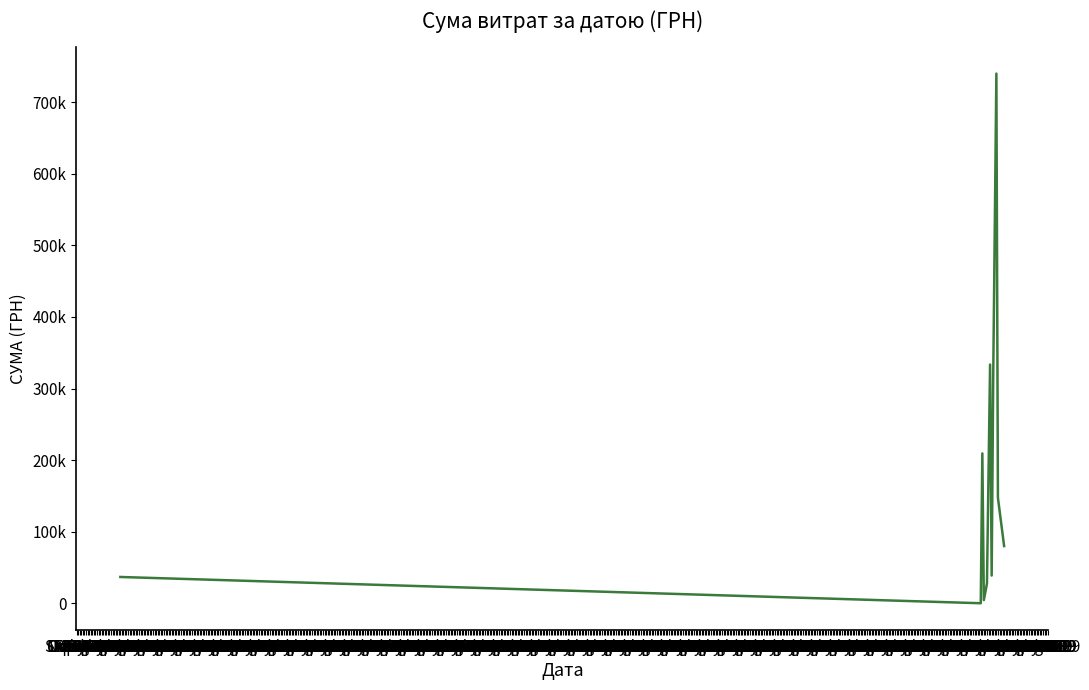

Rank the categories by value from highest to lowest.

Nov 2016, Jul 2016, Sep 2016, Feb 2016, Dec 2016, Apr 2017, Aug 2016, Jan 1970, May 2016, Mar 2016, Jan 2016